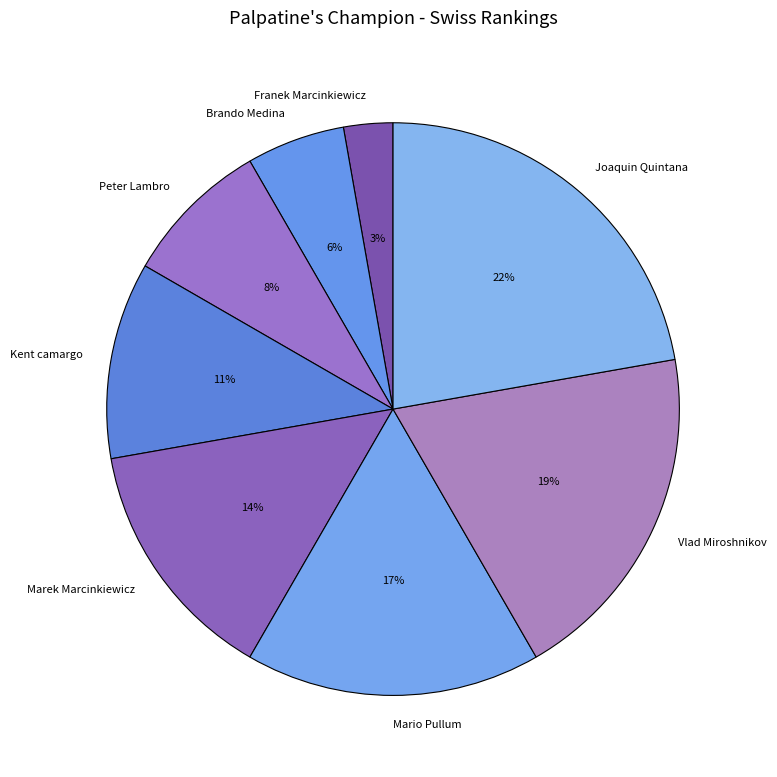

True or false: Joaquin Quintana accounts for 22% of the total.

True